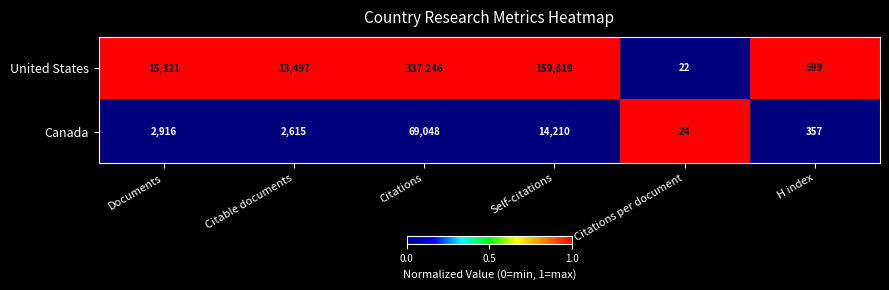

Which series changed the most between Documents and Citations?

United States